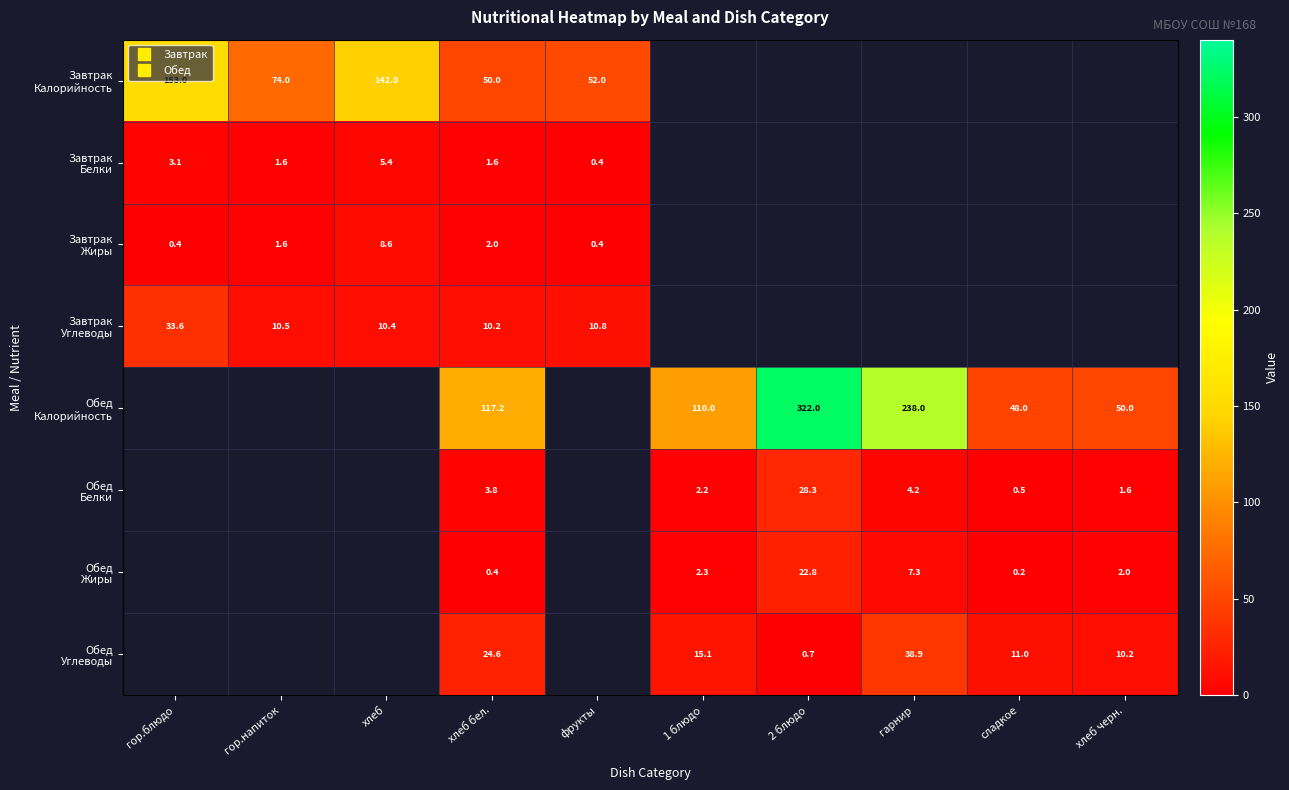

Which category has the highest value in the Обед Калорийность series?

гор.блюдо